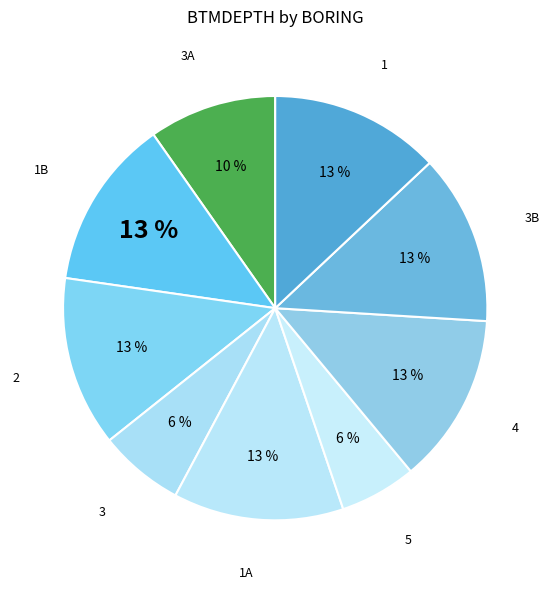

How many segments does this pie chart have?

9